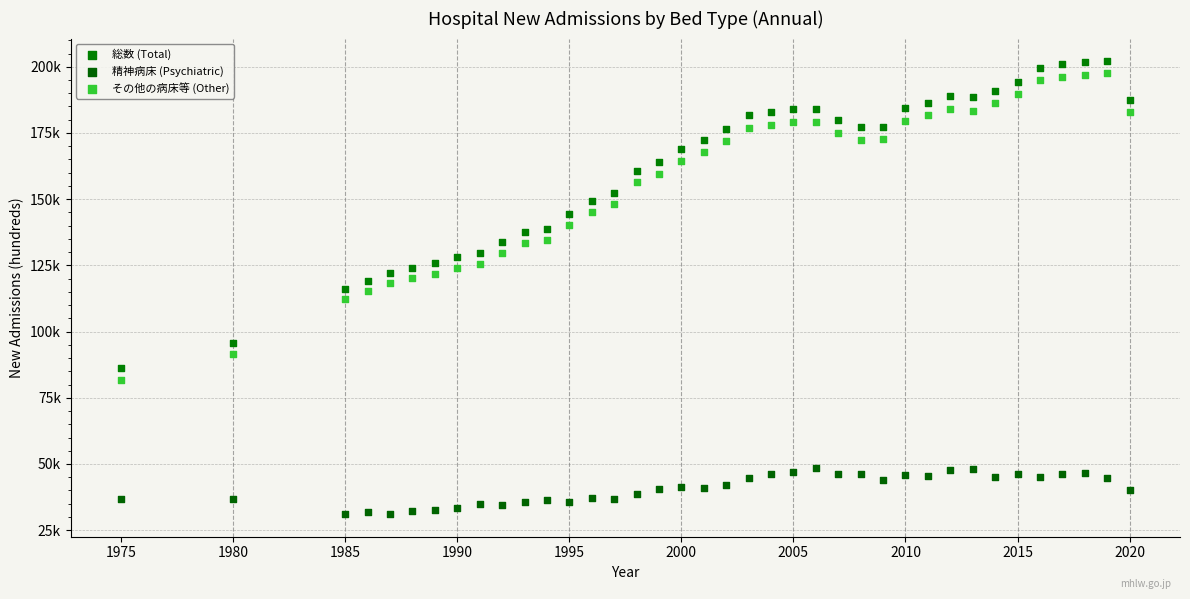

Which series contains the lowest Y value?

精神病床 (Psychiatric)